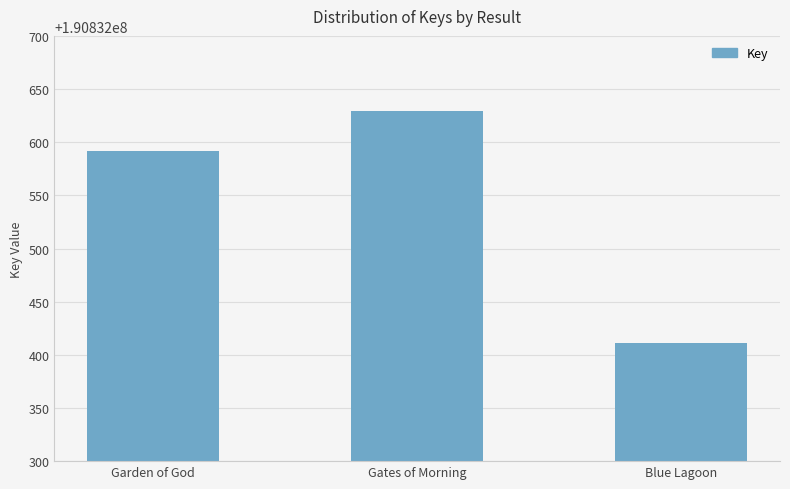

How many series are shown in this chart?

1